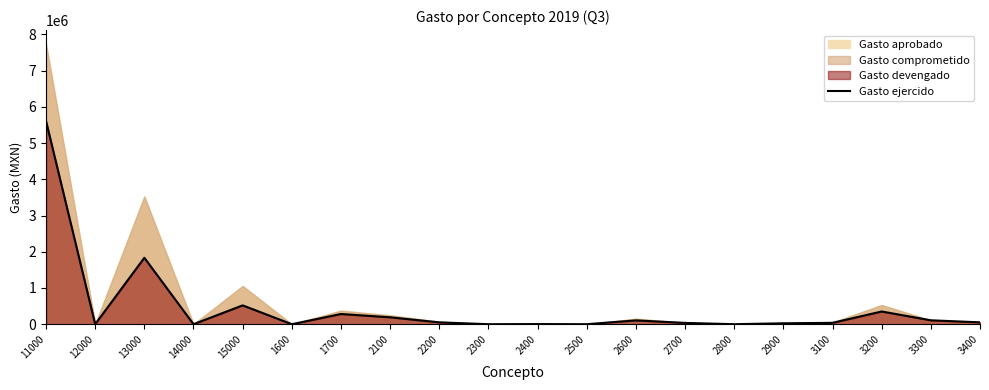

At which category does the data reach its first local valley?

12000